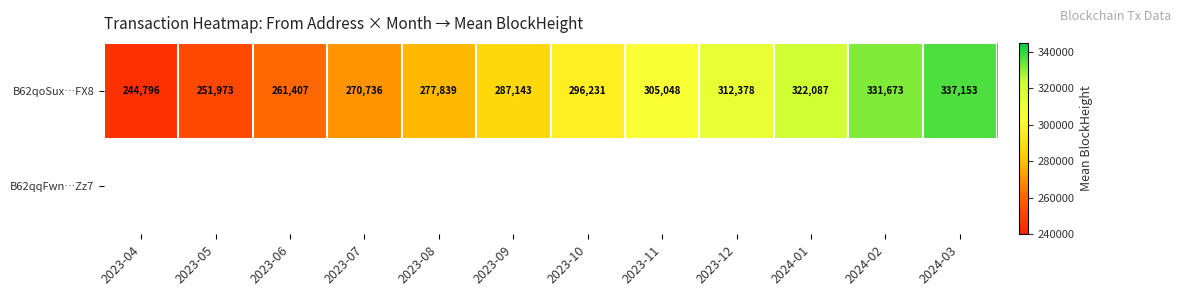

Between 2023-06 and 2023-09, which is larger?

2023-09